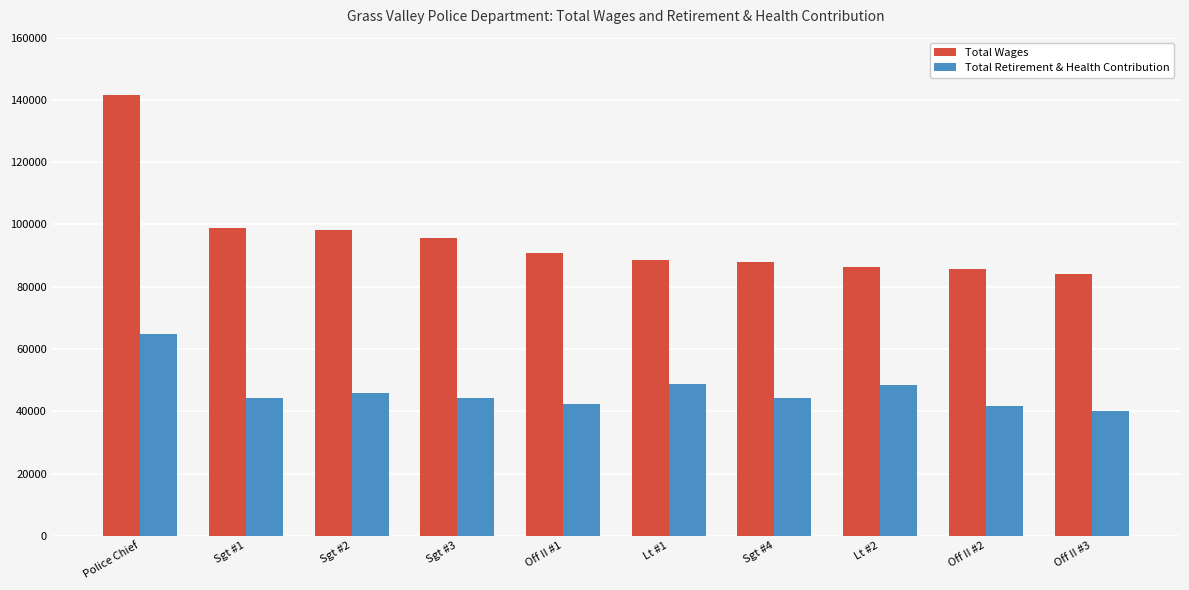

True or false: Total Retirement & Health Contribution has a value of 42287 at Off II #1.

True